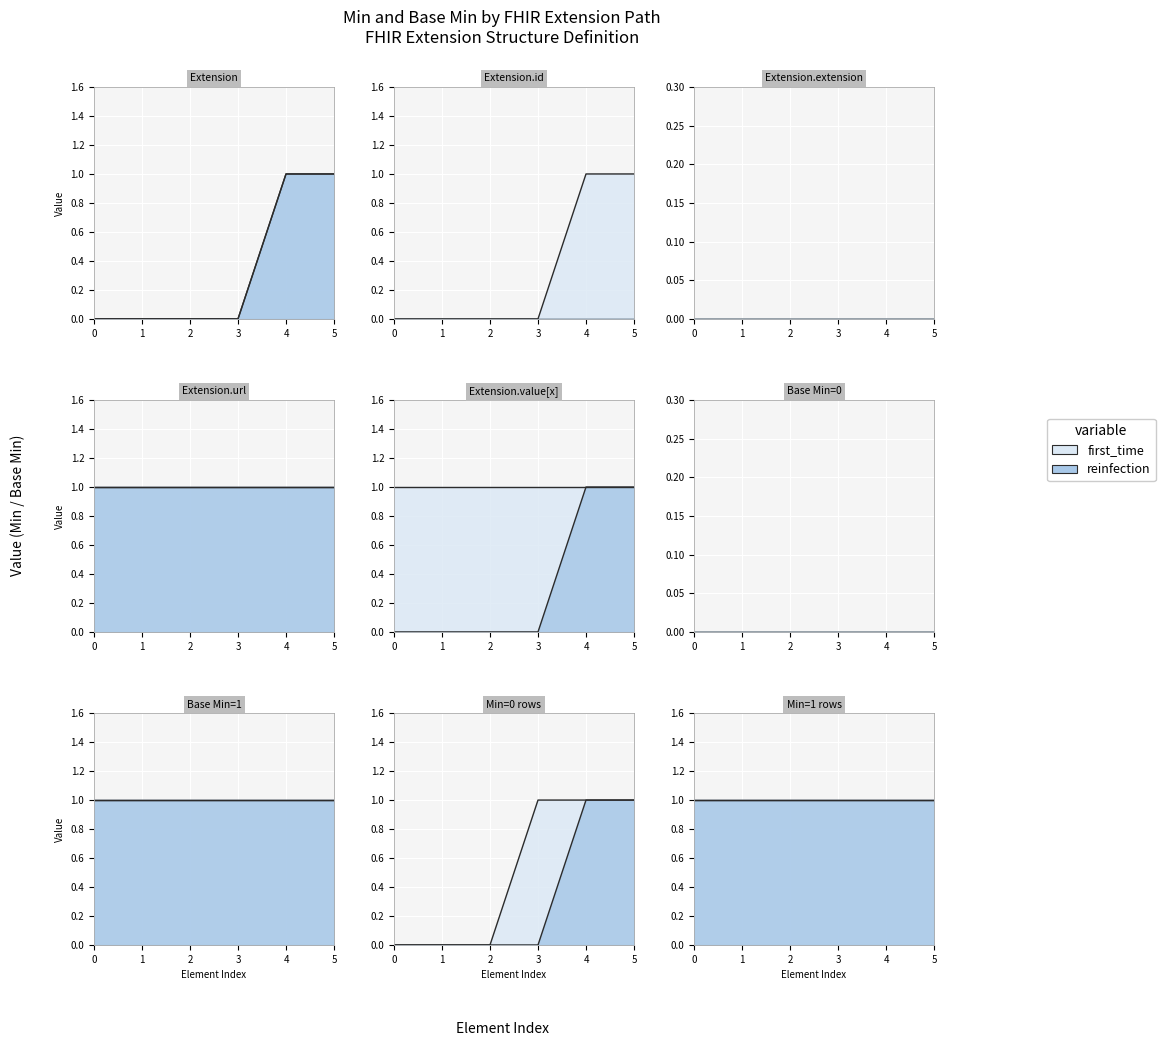

Rank the series by their maximum value, from lowest to highest.

first_time, reinfection